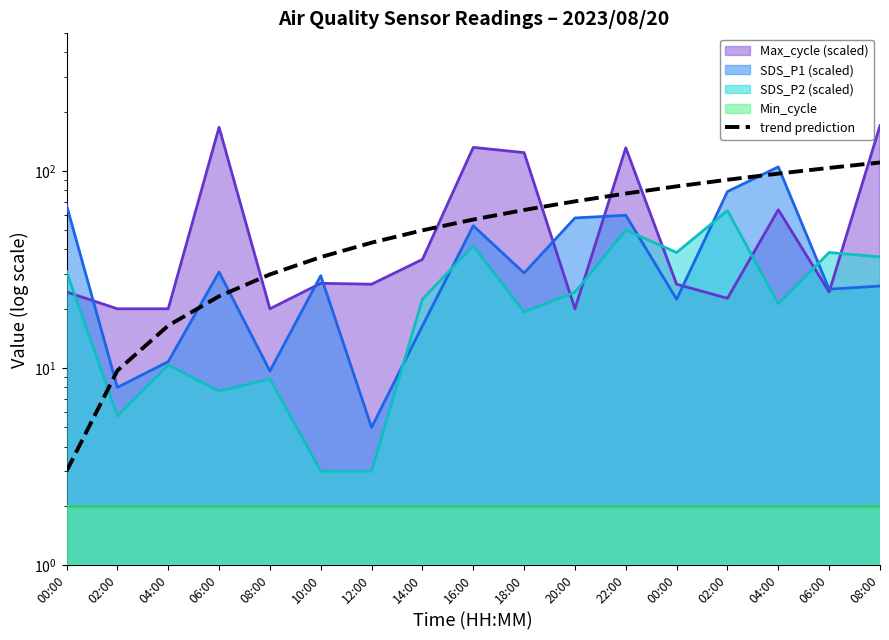

Which has a higher value, 04:00 or 20:00?

20:00